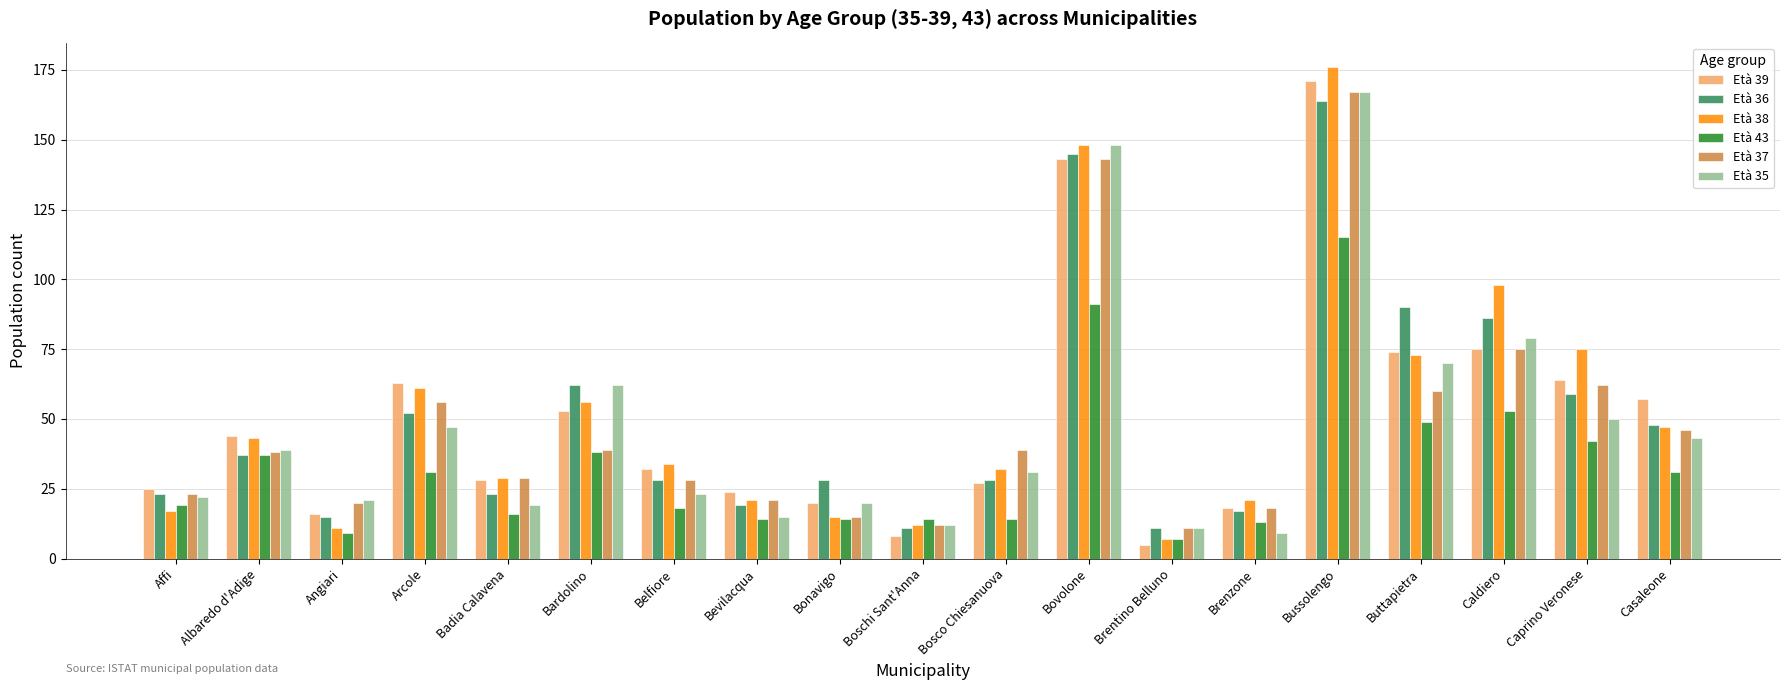

What are all the series names shown in the legend?

Età 39, Età 36, Età 38, Età 43, Età 37, Età 35